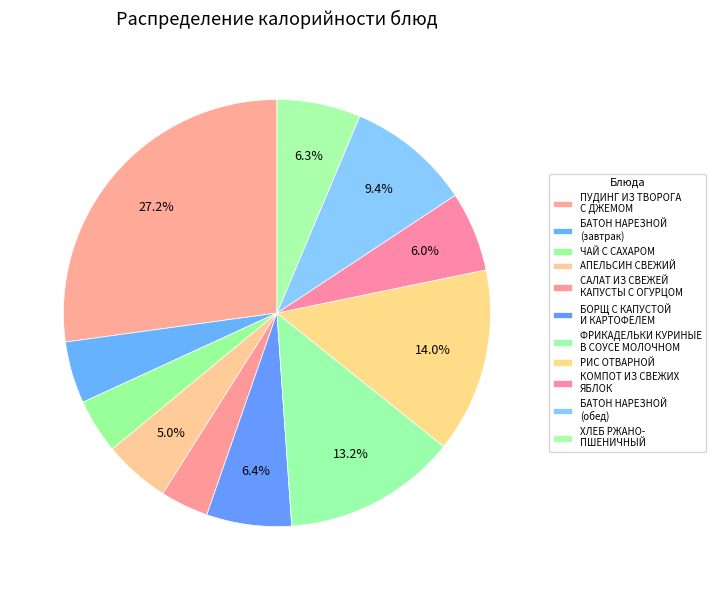

Which slice is the smallest?

САЛАТ ИЗ СВЕЖЕЙ КАПУСТЫ С ОГУРЦОМ